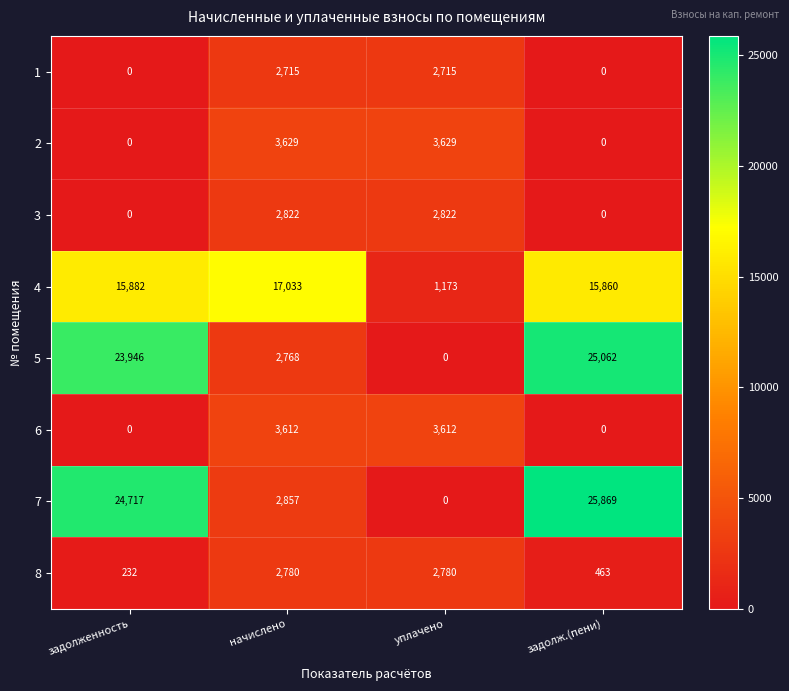

At how many categories does at least one series exceed 8327?

3